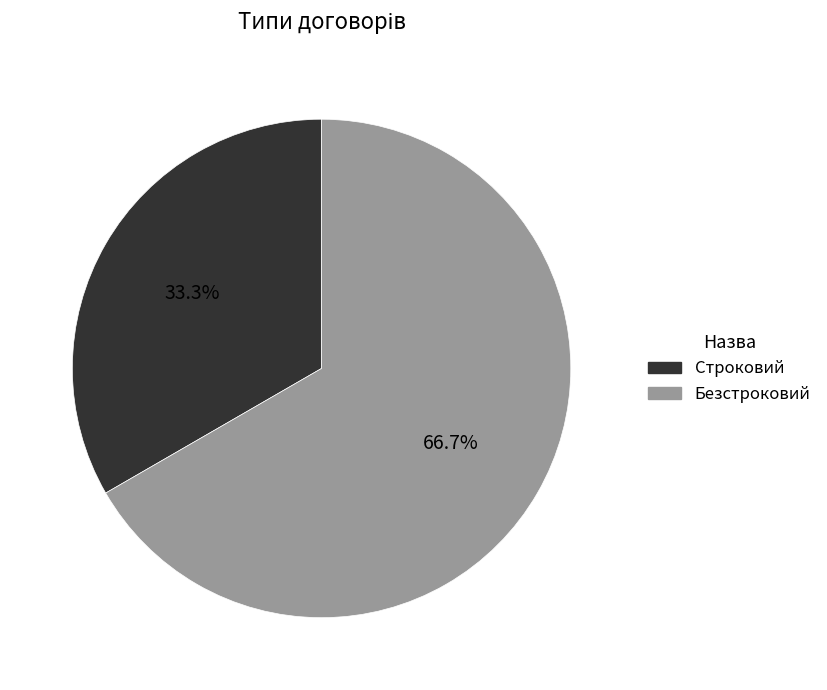

Rank the categories by value from lowest to highest.

Строковий, Безстроковий